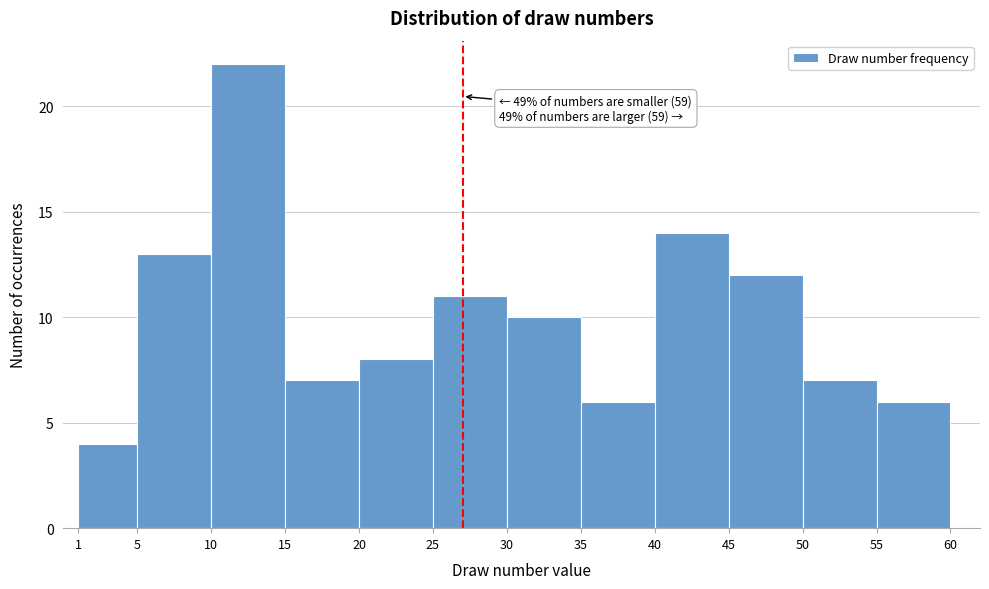

Which range on the x-axis has the tallest bar?

10 to 15